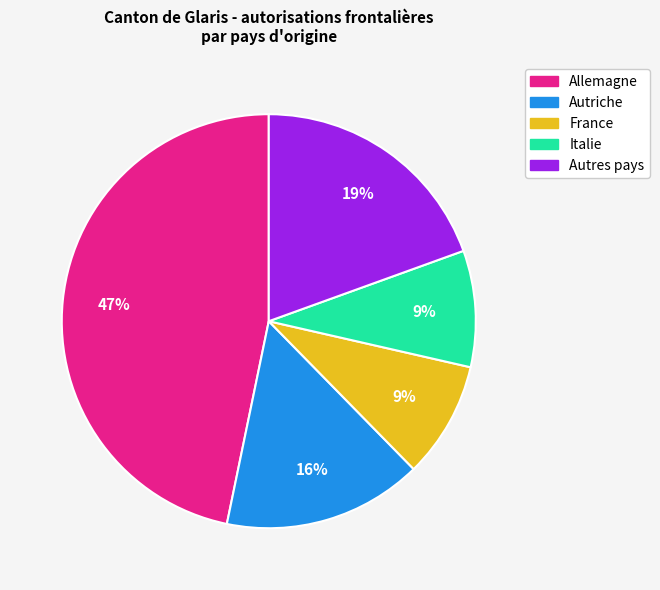

How many slices are in this pie chart?

5